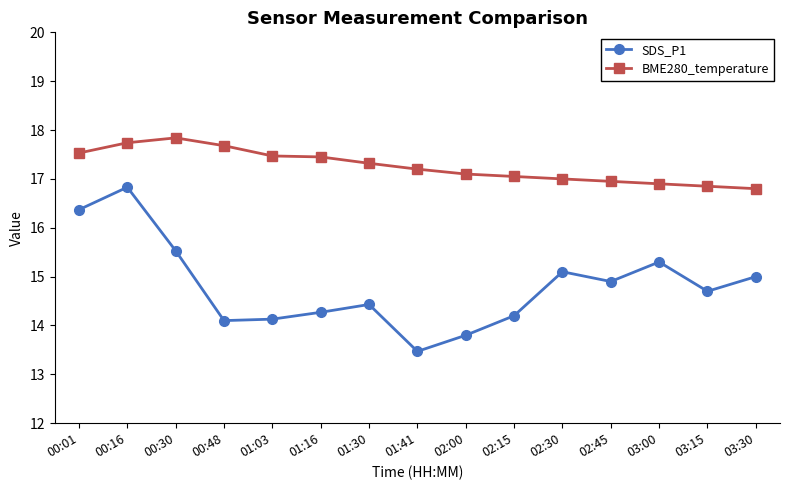

List the series in order of their peak value, lowest first.

SDS_P1, BME280_temperature